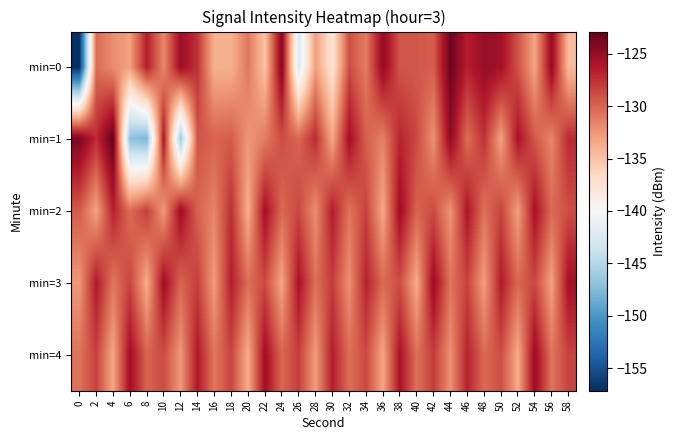

Reading right to left, extract all data points from this chart.

min=0: 58=-134.5	56=-125.0	54=-133.3	52=-129.2	50=-125.6	48=-125.0	46=-126.7	44=-123.3	42=-129.7	40=-129.4	38=-129.4	36=-124.9	34=-131.2	32=-128.9	30=-137.7	28=-132.9	26=-142.5	24=-124.2	22=-135.1	20=-130.9	18=-134.0	16=-134.0	14=-127.7	12=-125.4	10=-131.8	8=-126.6	6=-133.0	4=-132.0	2=-130.4	0=-157.1
min=1: 58=-127.2	56=-131.7	54=-129.4	52=-125.9	50=-133.1	48=-127.6	46=-130.5	44=-124.8	42=-132.3	40=-128.7	38=-126.9	36=-131.5	34=-129.8	32=-125.6	30=-133.4	28=-127.3	26=-130.1	24=-128.9	22=-131.2	20=-132.5	18=-129.6	16=-130.0	14=-129.3	12=-146.3	10=-126.1	8=-147.8	6=-147.1	4=-122.9	2=-127.3	0=-123.9
min=2: 58=-128.9	56=-130.3	54=-125.8	52=-133.0	50=-128.4	48=-130.7	46=-126.1	44=-132.4	42=-128.8	40=-130.0	38=-125.4	36=-133.5	34=-128.3	32=-130.8	30=-126.5	28=-132.1	26=-128.6	24=-130.2	22=-125.7	20=-133.8	18=-127.4	16=-131.6	14=-129.9	12=-125.3	10=-132.7	8=-128.1	6=-130.4	4=-126.8	2=-133.2	0=-129.5
min=3: 58=-125.6	56=-133.1	54=-128.6	52=-130.2	50=-126.4	48=-132.9	46=-128.4	44=-130.8	42=-125.2	40=-133.6	38=-128.9	36=-130.3	34=-126.8	32=-132.2	30=-128.1	28=-130.6	26=-125.9	24=-133.3	22=-128.7	20=-130.5	18=-126.6	16=-132.8	14=-128.2	12=-130.1	10=-125.5	8=-133.7	6=-128.5	4=-130.9	2=-126.3	0=-132.6
min=4: 58=-128.4	56=-130.8	54=-125.2	52=-133.6	50=-128.9	48=-130.3	46=-126.8	44=-132.2	42=-128.1	40=-130.6	38=-125.9	36=-133.3	34=-128.7	32=-130.5	30=-126.6	28=-132.8	26=-128.2	24=-130.1	22=-125.5	20=-133.7	18=-128.5	16=-130.9	14=-126.3	12=-132.6	10=-128.8	8=-130.0	6=-125.5	4=-133.4	2=-128.3	0=-130.7